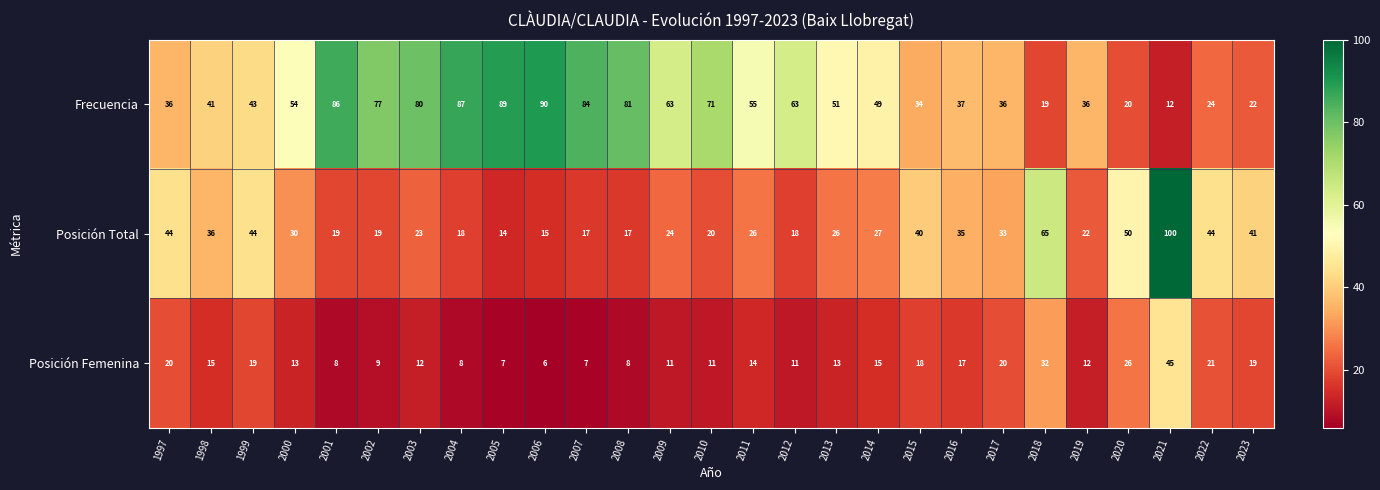

Rank the series by their maximum value, from lowest to highest.

Posición Femenina, Frecuencia, Posición Total